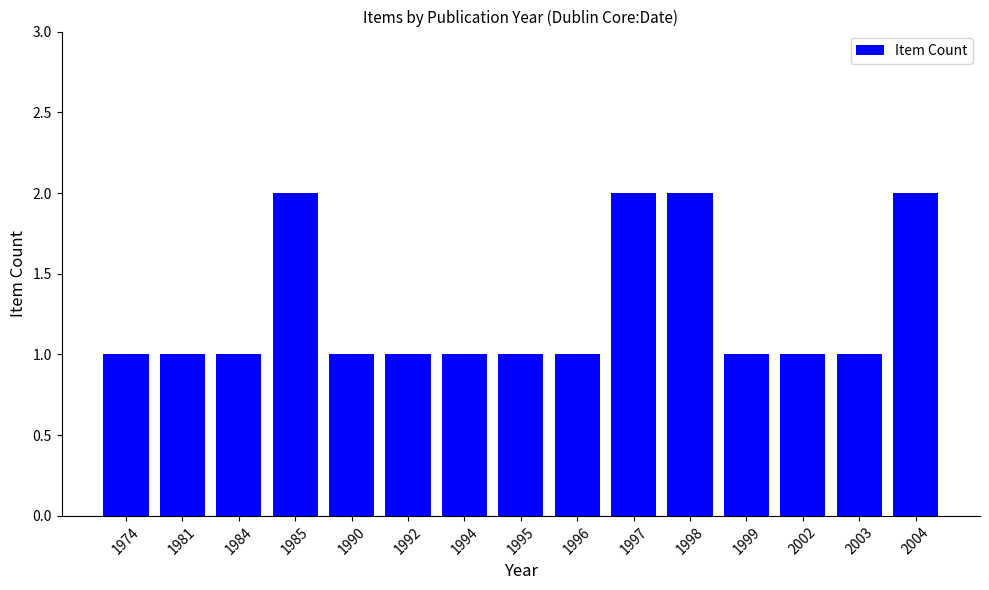

What is the difference between the second highest and second lowest values?

1